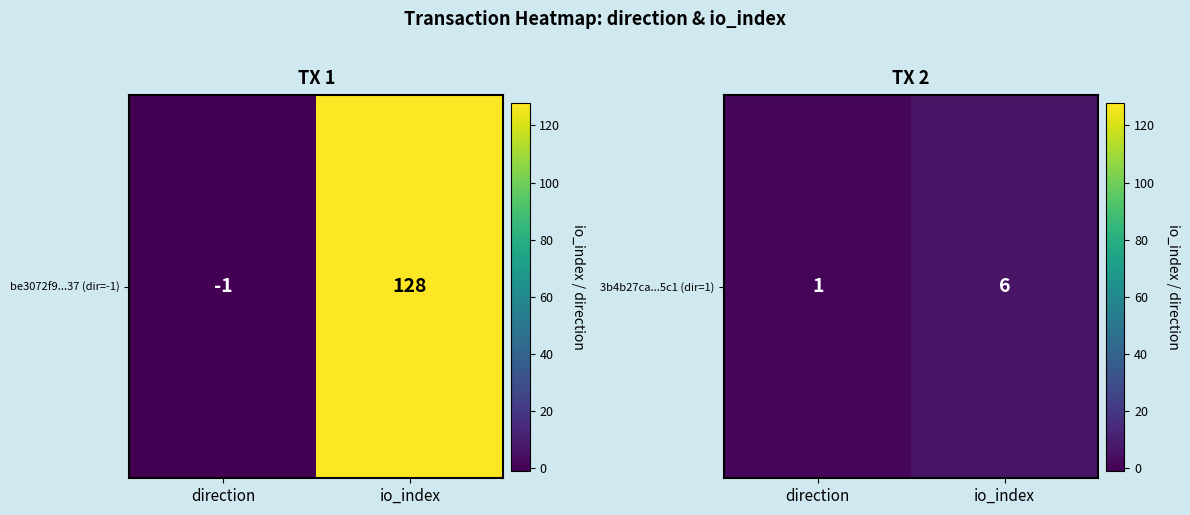

The value at direction is 2. True or false?

False